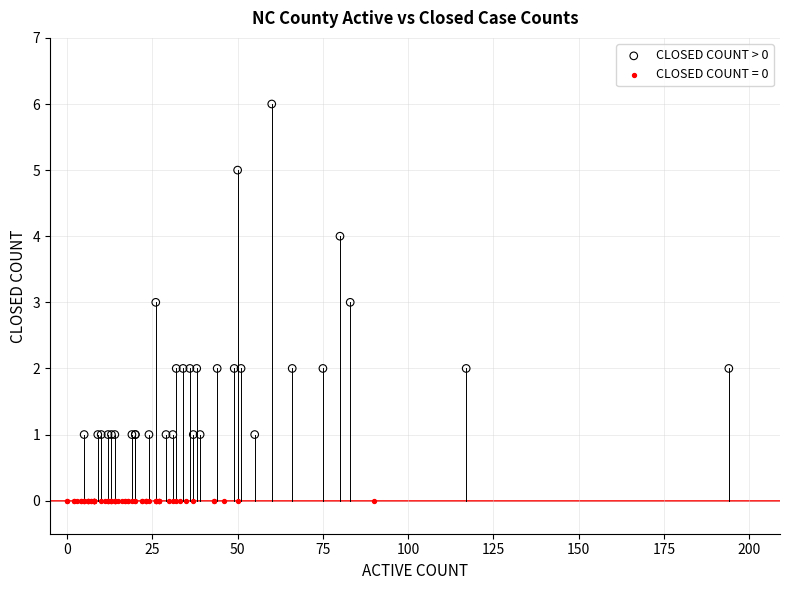

Which series reaches the minimum Y coordinate?

CLOSED COUNT = 0